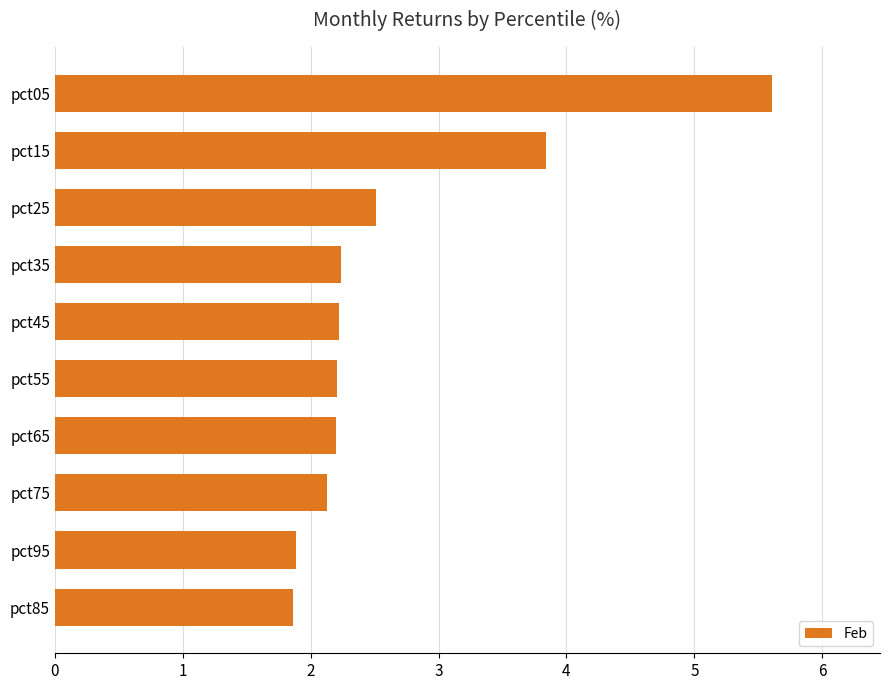

Count the number of values greater than 2.

8